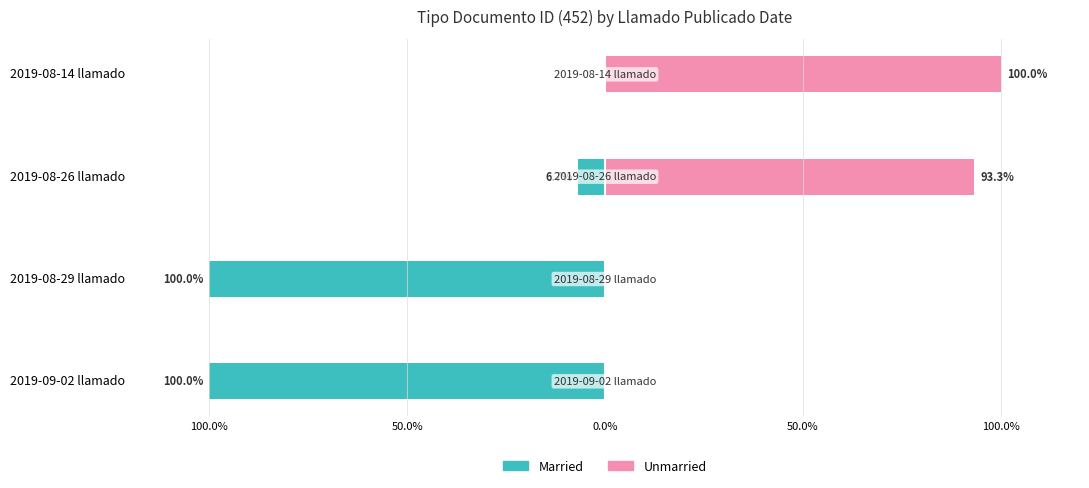

Which has a higher value, 2019-08-14 llamado or 2019-08-26 llamado?

2019-08-14 llamado